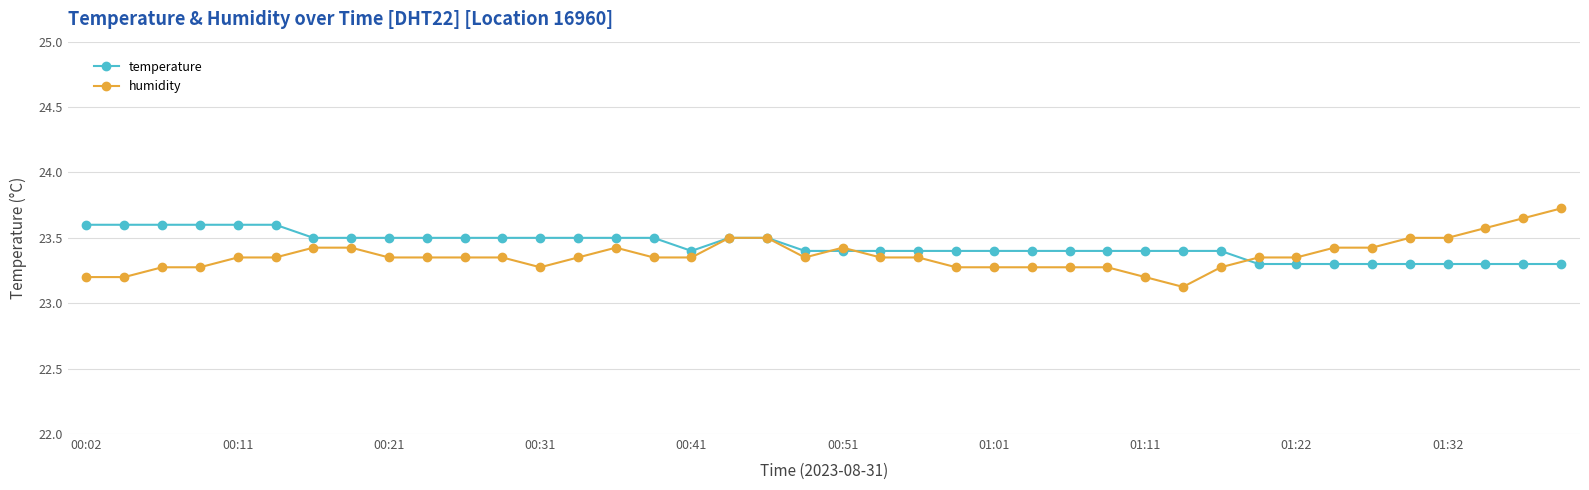

Rank the series by their maximum value, from lowest to highest.

temperature, humidity